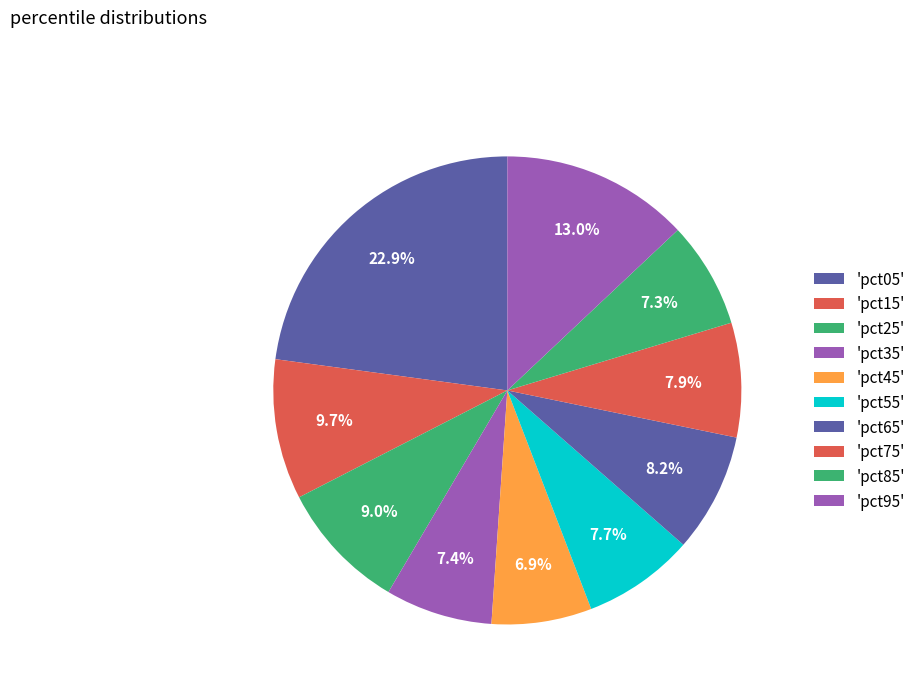

How many segments does this pie chart have?

10